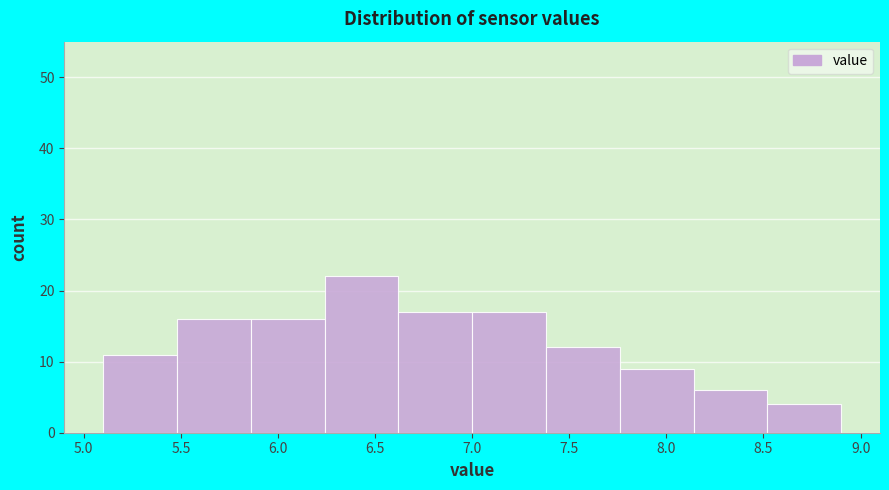

Reading left to right, list every bar in this chart as the range it spans on the x-axis followed by its height. Neither the bar edges nor the heights are printed on the chart, so give them approximately, as read against the axes.

5.10 to 5.48: 11
5.48 to 5.86: 16
5.86 to 6.24: 16
6.24 to 6.62: 22
6.62 to 7.00: 17
7.00 to 7.38: 17
7.38 to 7.76: 12
7.76 to 8.14: 9
8.14 to 8.52: 6
8.52 to 8.90: 4